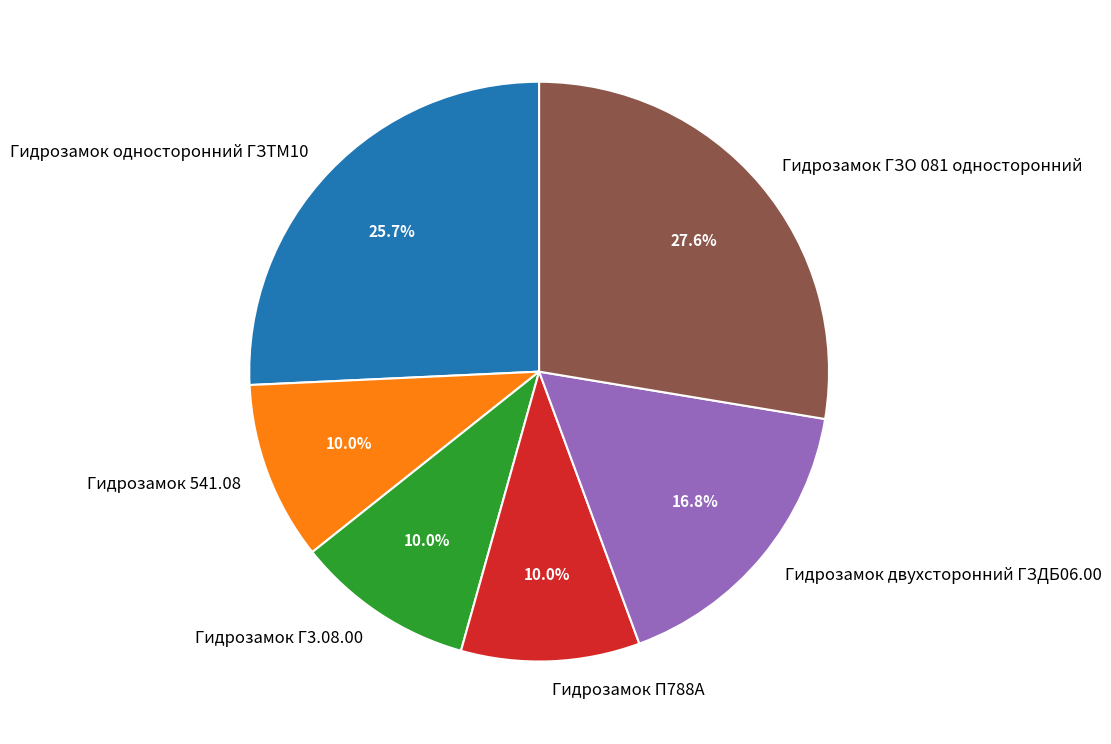

How many slices are in this pie chart?

6